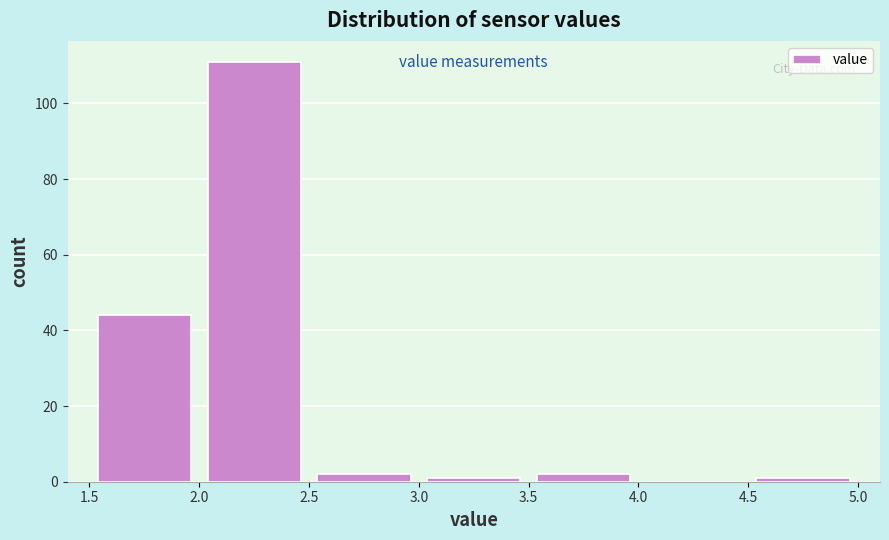

What is the height of the bar covering 2.5 to 3.0 on the x-axis? The values are not printed on the chart, so give them approximately, as read against the axis.

2